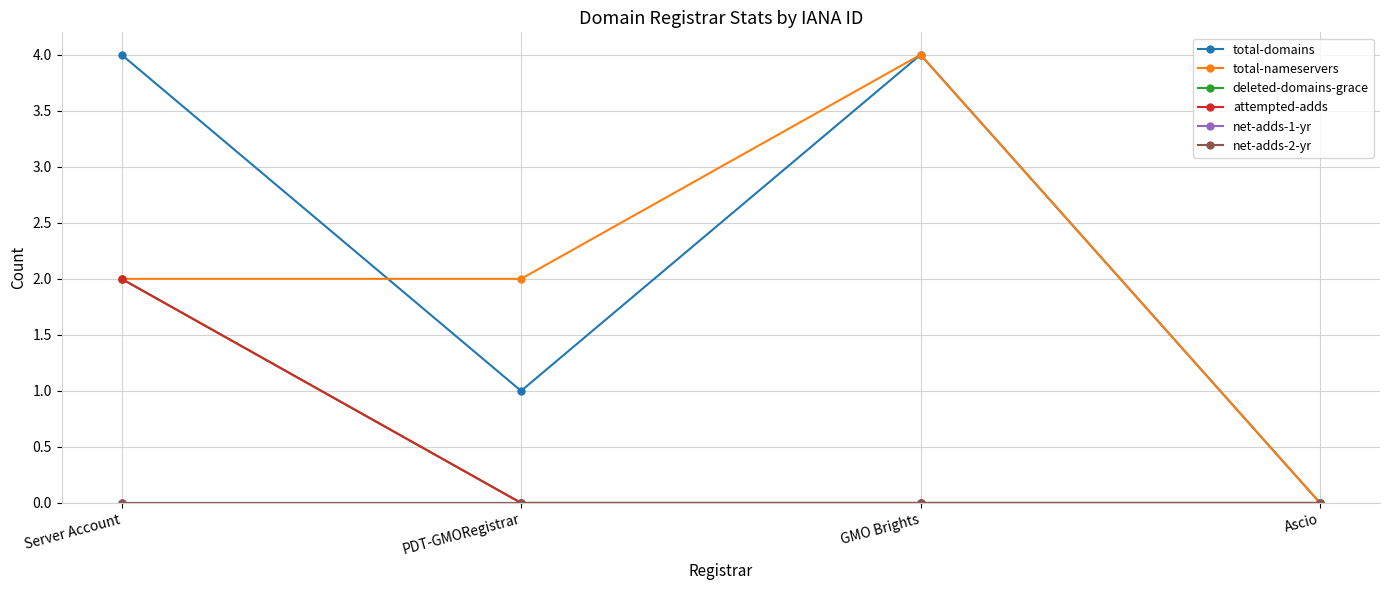

Reading left to right, transcribe all the data shown in this chart.

total-domains: 4	1	4	0
total-nameservers: 2	2	4	0
deleted-domains-grace: 2	0	0	0
attempted-adds: 2	0	0	0
net-adds-1-yr: 0	0	0	0
net-adds-2-yr: 0	0	0	0